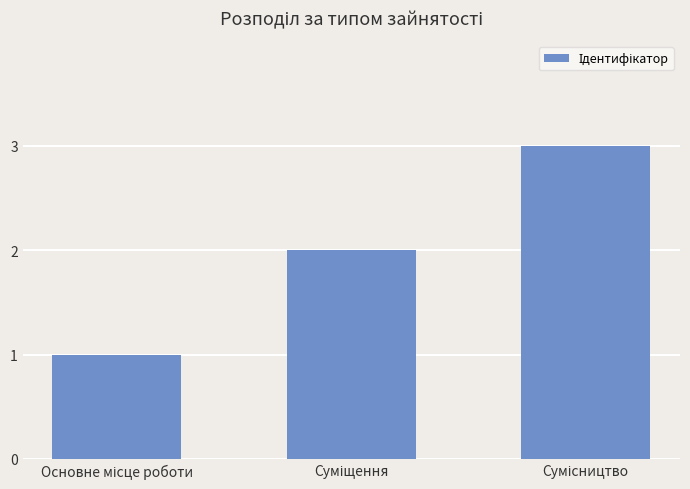

Reading right to left, extract all data points from this chart.

3	2	1